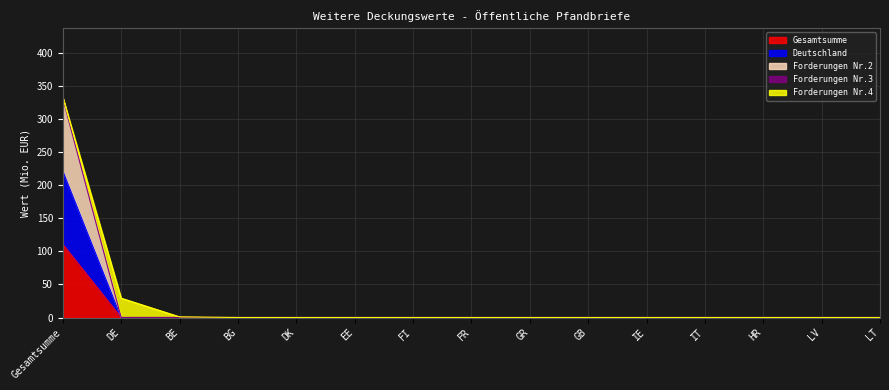

True or false: Gesamtsumme and Forderungen Nr.2 intersect in this chart.

False